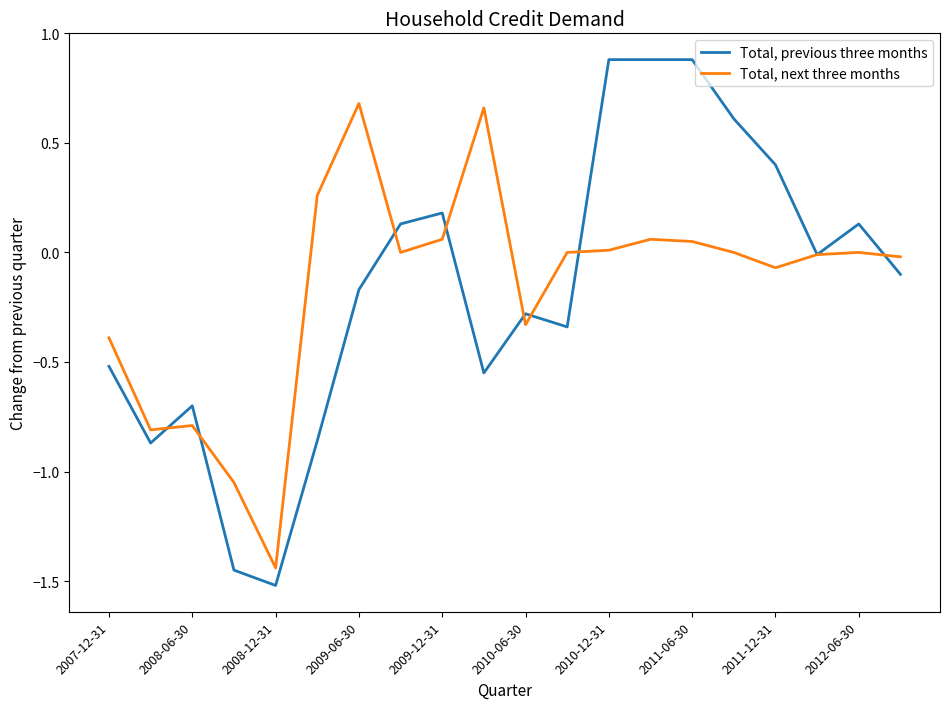

Which series has the largest range (max minus min)?

Total, previous three months